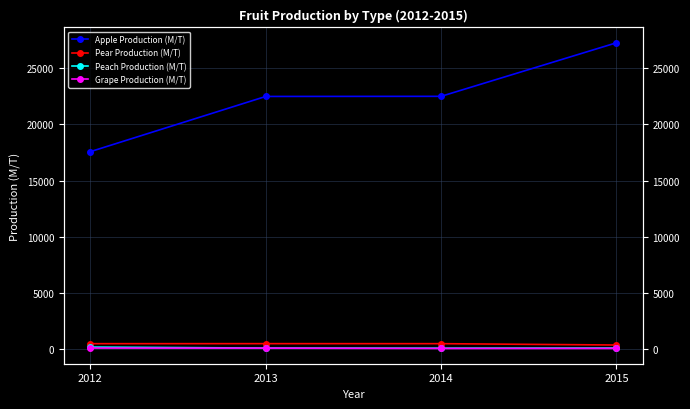

Where is the first local maximum for Pear Production (M/T)?

2013